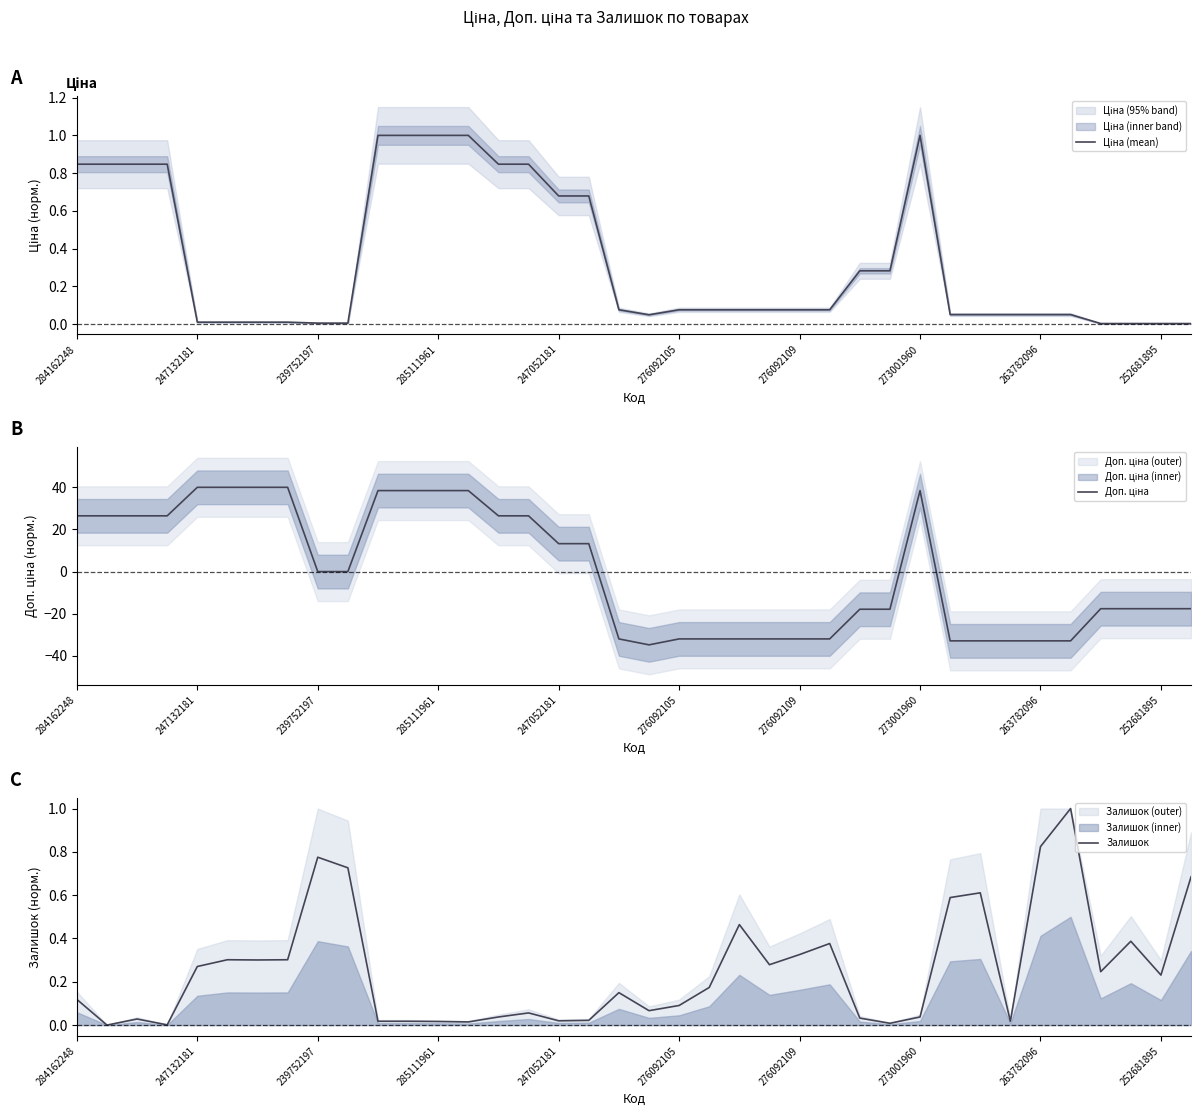

What are all the series names shown in the legend?

Ціна (mean), Доп. ціна, Залишок